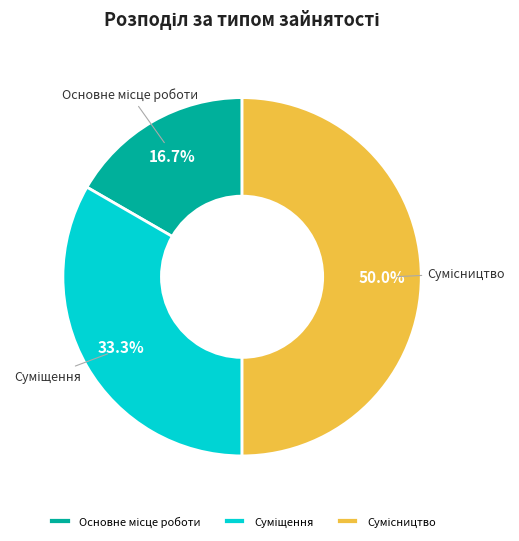

Rank the categories by value from lowest to highest.

Основне місце роботи, Суміщення, Сумісництво